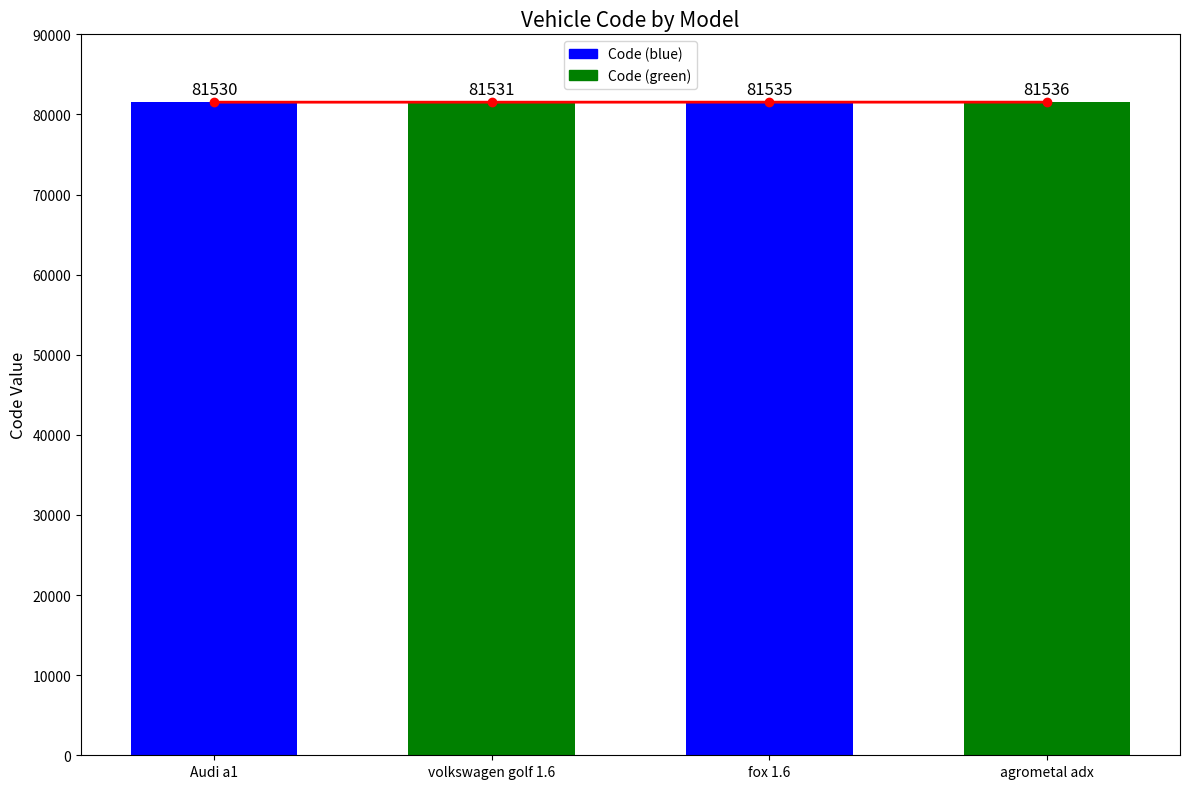

What is the label of the 1st bar from the left?

Audi a1